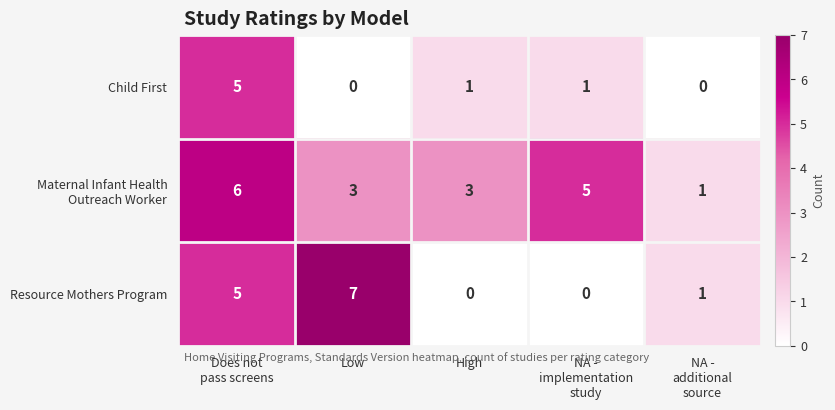

True or false: Child First has a value of -2 at Low.

False